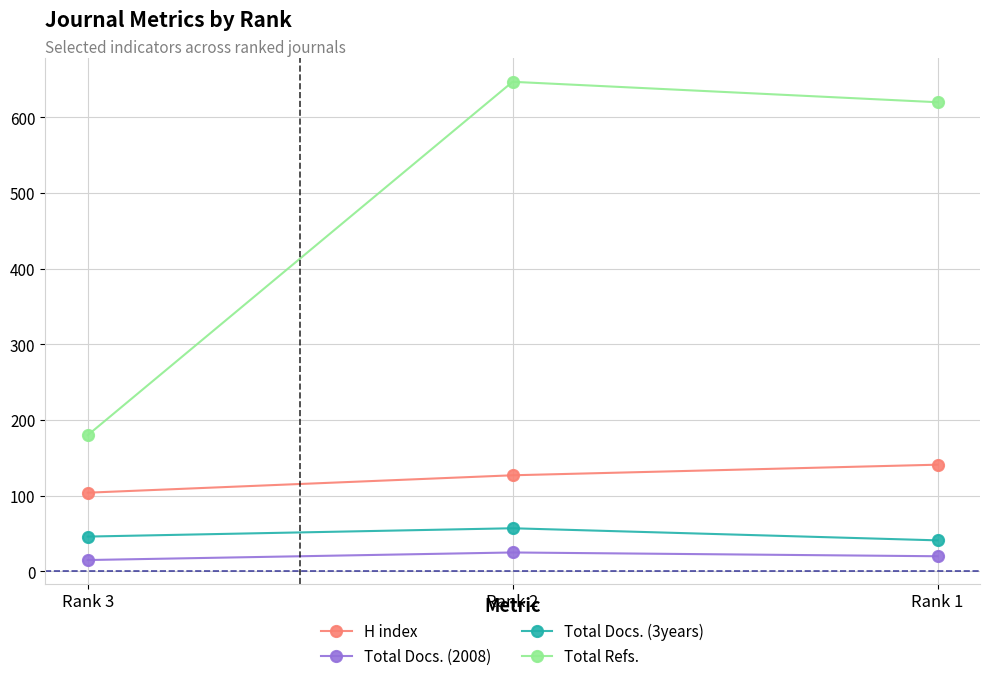

True or false: Total Docs. (3years) has a value of 46 at Rank 3.

True